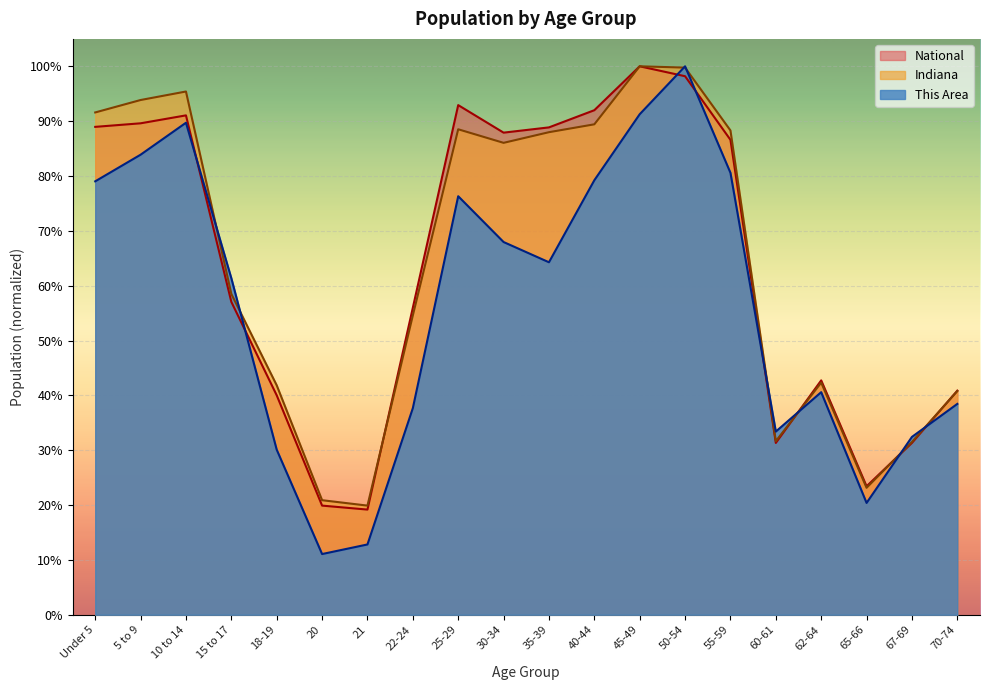

The value of Indiana at 25-29 is 0.5. True or false?

False